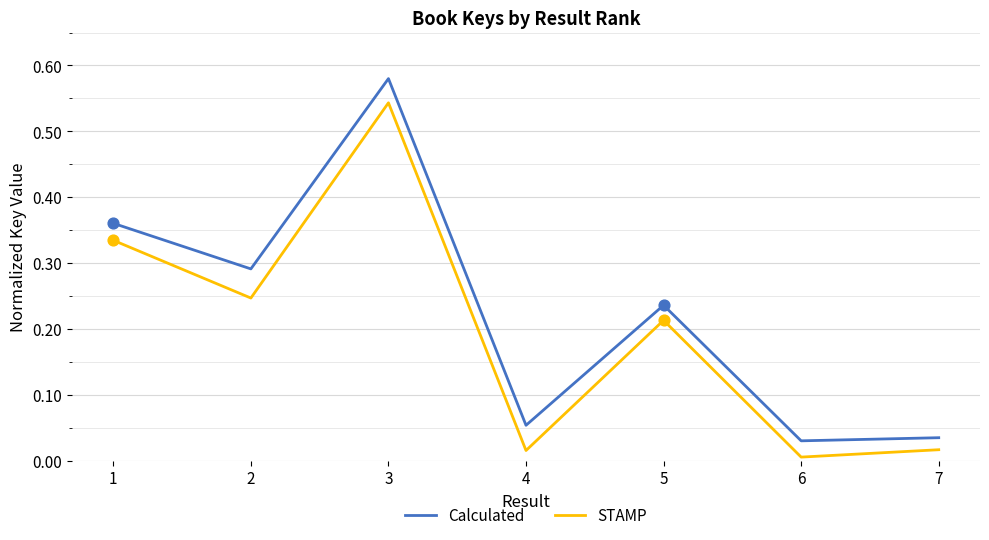

Which series has the largest total across all categories?

Calculated